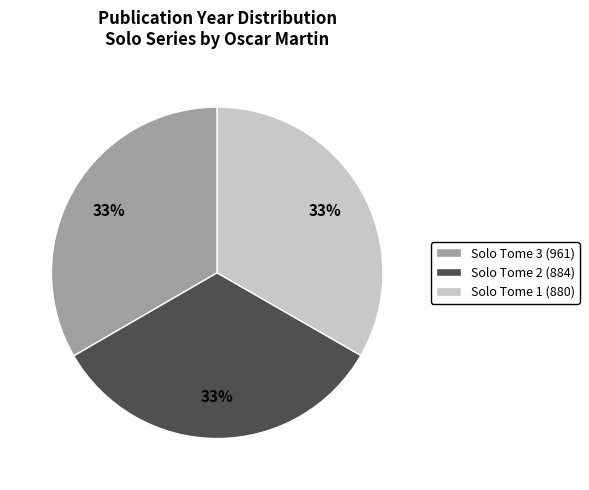

What percentage is the Solo Tome 2 (884) slice, to the nearest percent?

33%